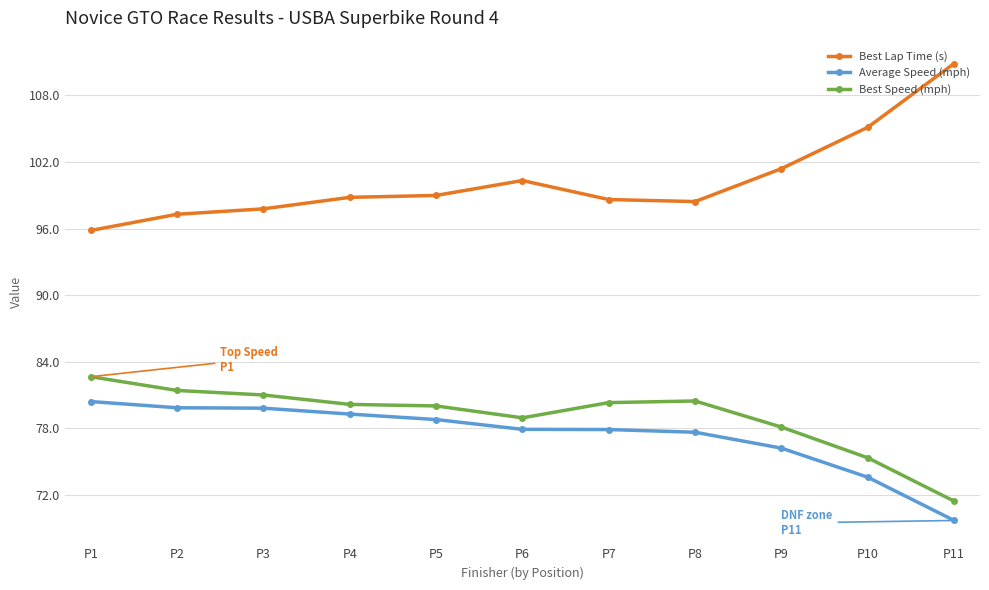

At which label does Best Speed (mph) reach its minimum?

P11